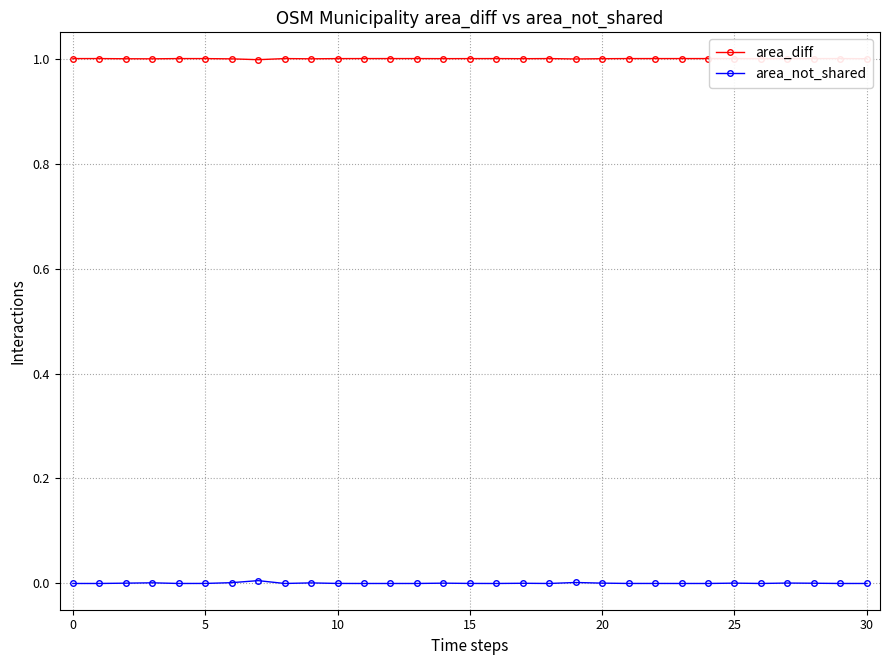

Which series has the largest total across all categories?

area_diff